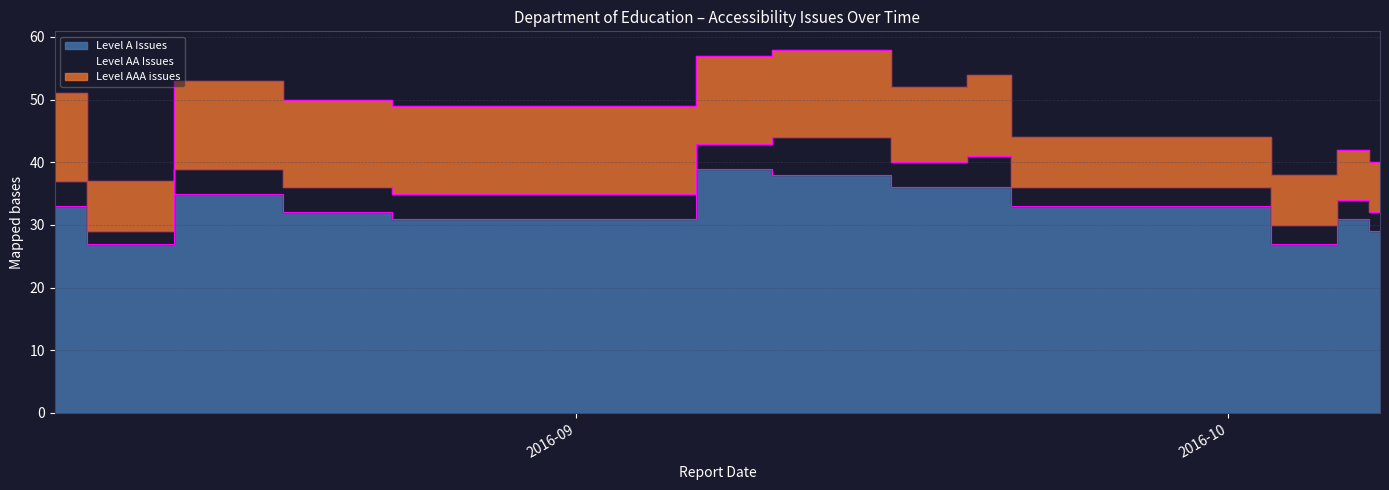

True or false: Level A Issues and Level AA Issues intersect in this chart.

False